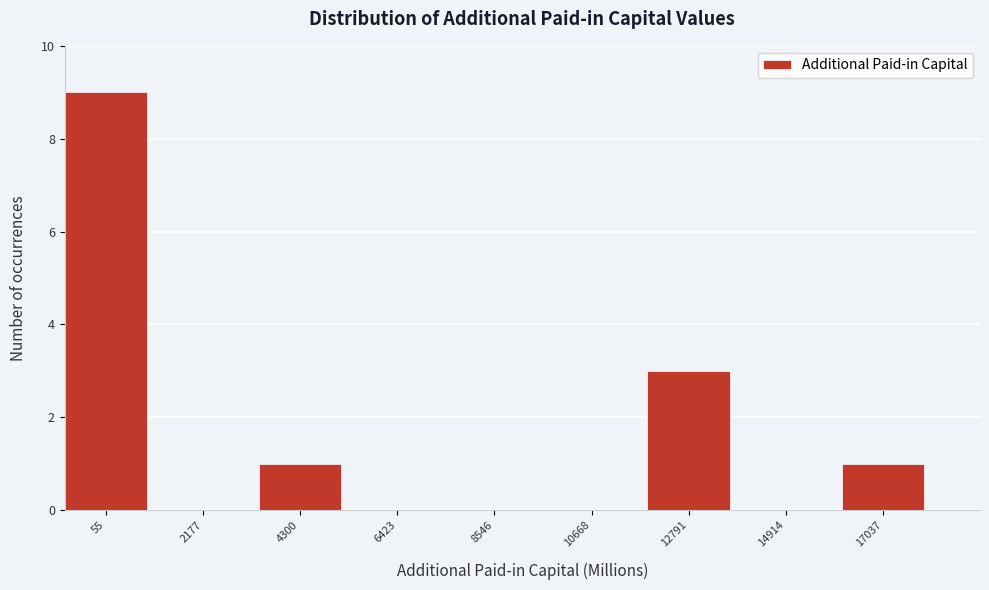

Reading right to left, what are all the values shown in this chart?

17037=1	14914=0	12791=3	10668=0	8546=0	6423=0	4300=1	2177=0	55=9